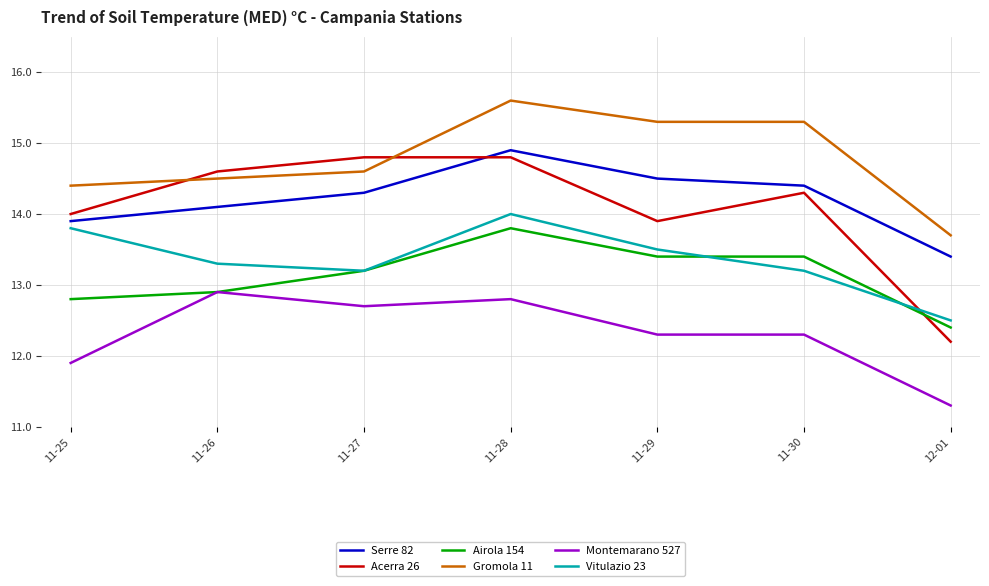

True or false: Airola 154 and Gromola 11 intersect in this chart.

False